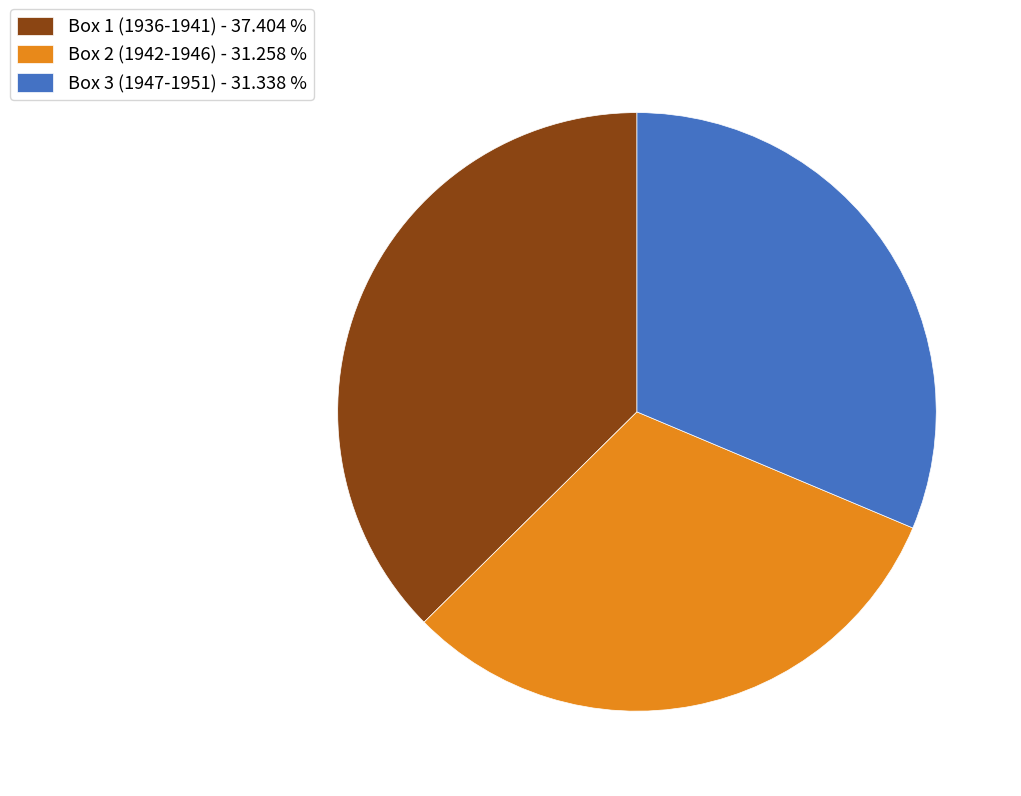

Combined, do Box 1 (1936-1941) - 37.404 % and Box 2 (1942-1946) - 31.258 % account for over 50%?

Yes